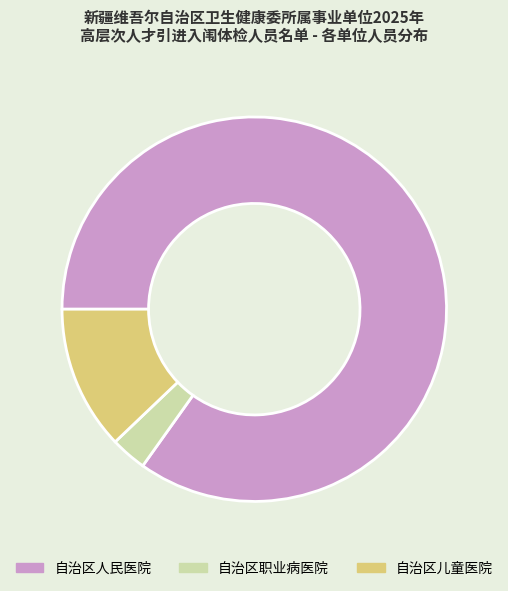

How many segments does this pie chart have?

3